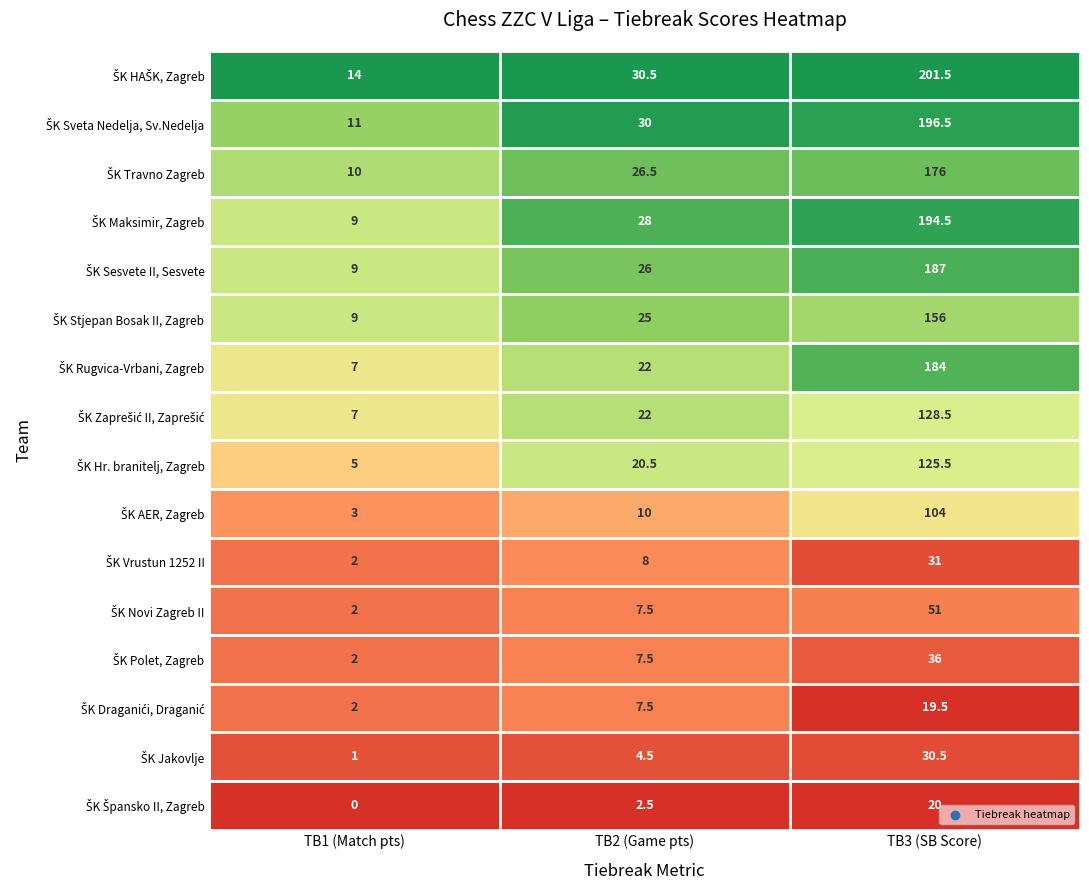

What is the difference between the maximum and minimum values in the ŠK Novi Zagreb II series?

49.0